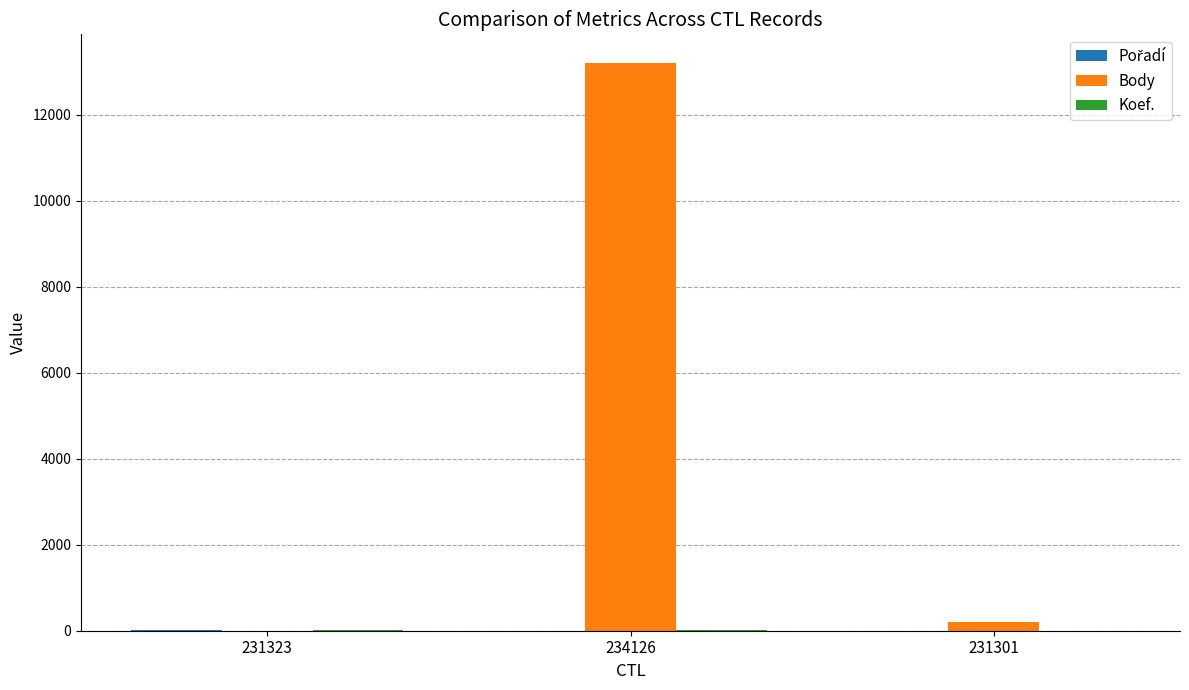

True or false: Body has a value of 0 at 231323.

True